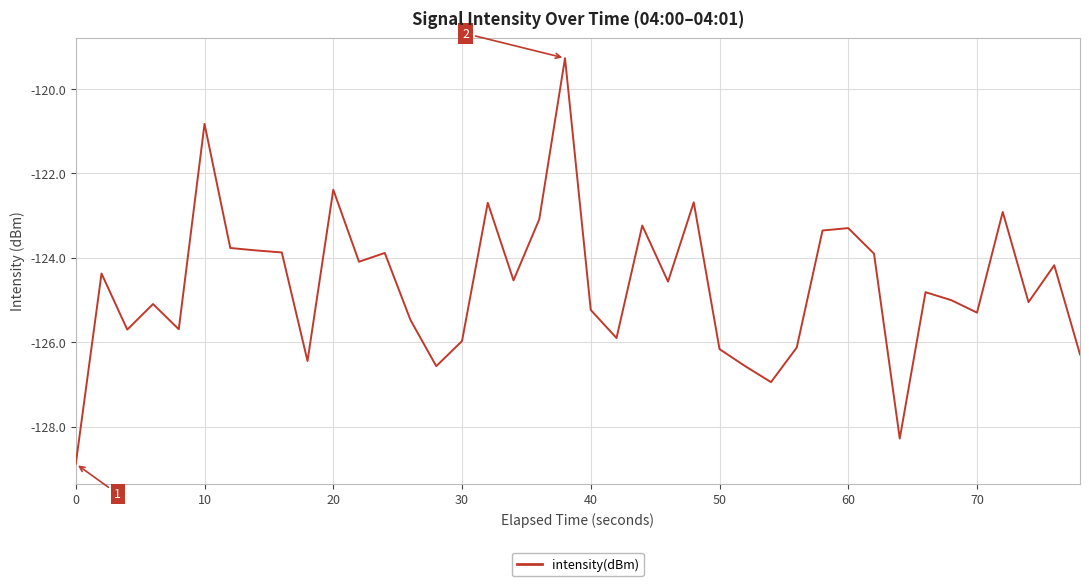

What is the minimum value shown in the chart?

-128.9